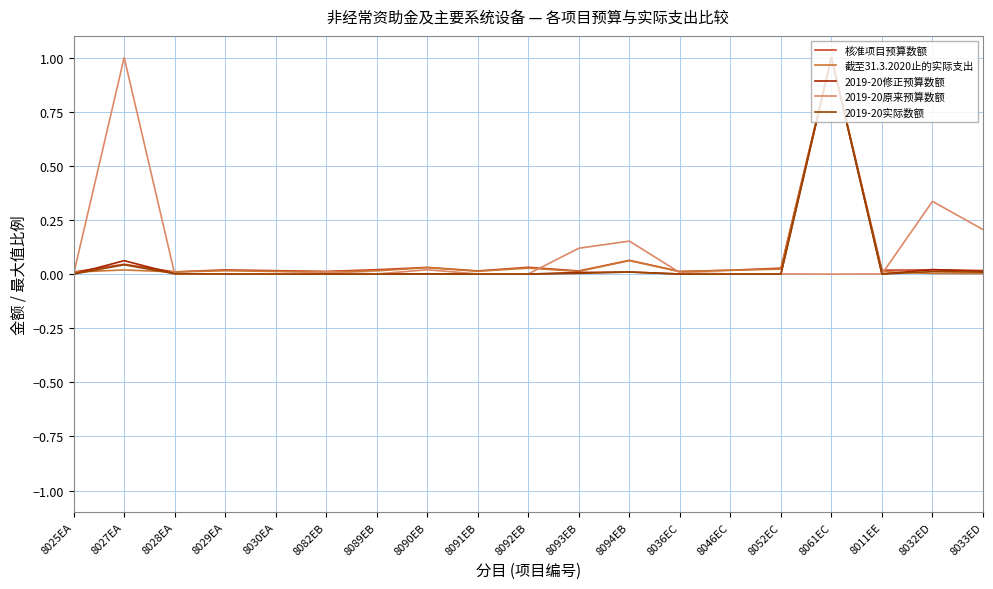

The 2019-20原来预算数额 series shows 0.0 at 8025EA. True or false?

True